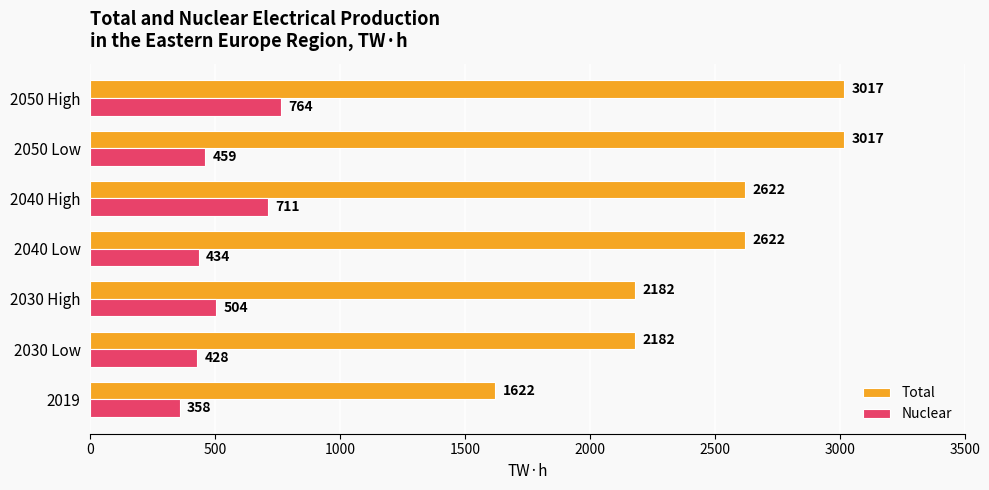

What is the difference between the maximum and minimum values in the Total series?

1395